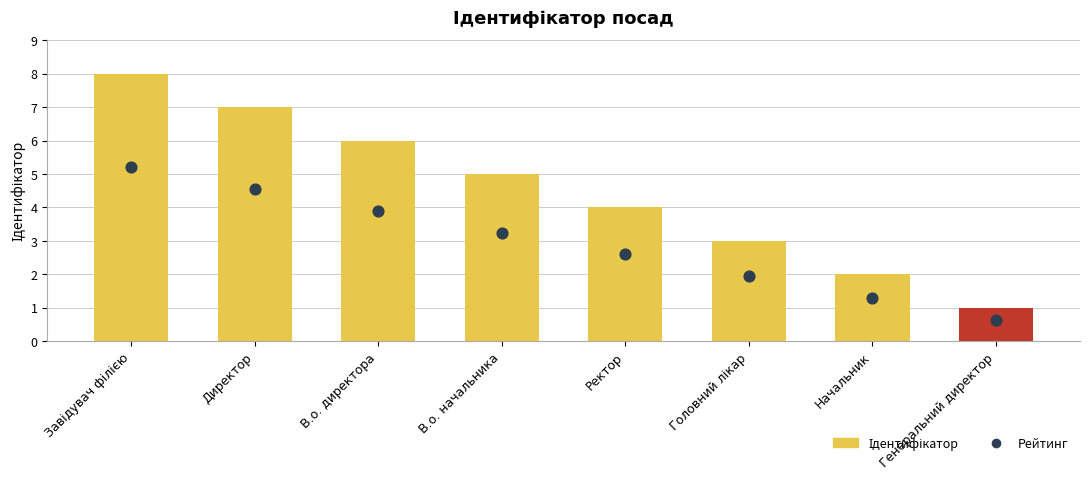

Which series has the largest Y range (max minus min)?

Ідентифікатор